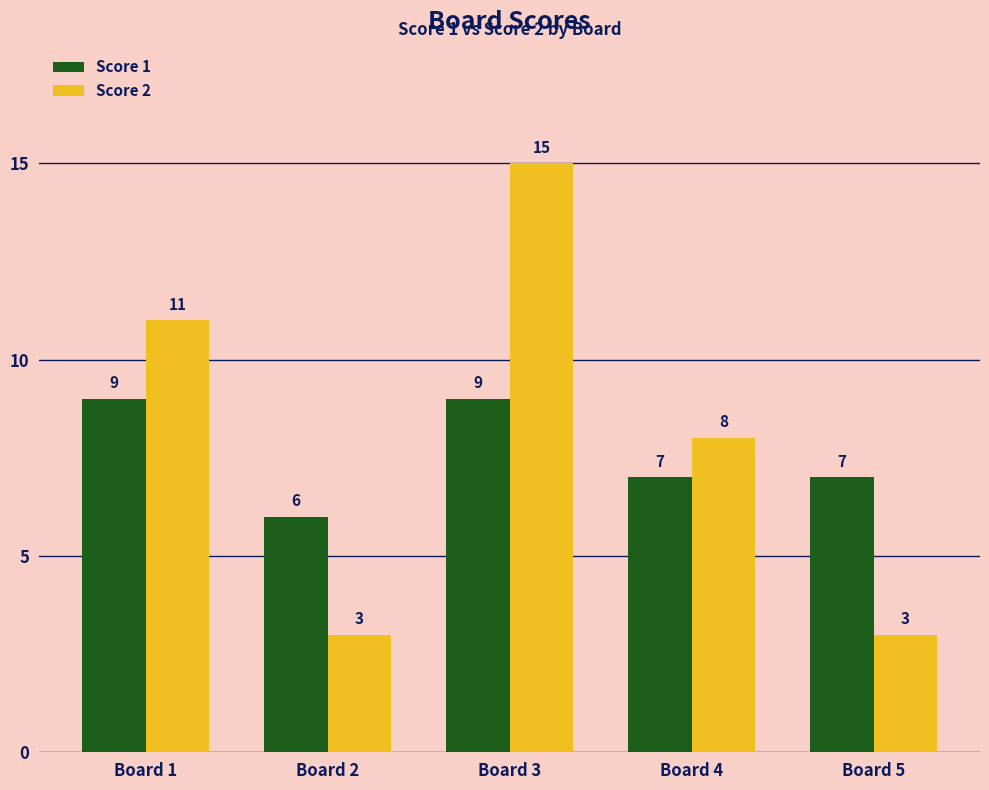

At how many categories does at least one series exceed 9?

2